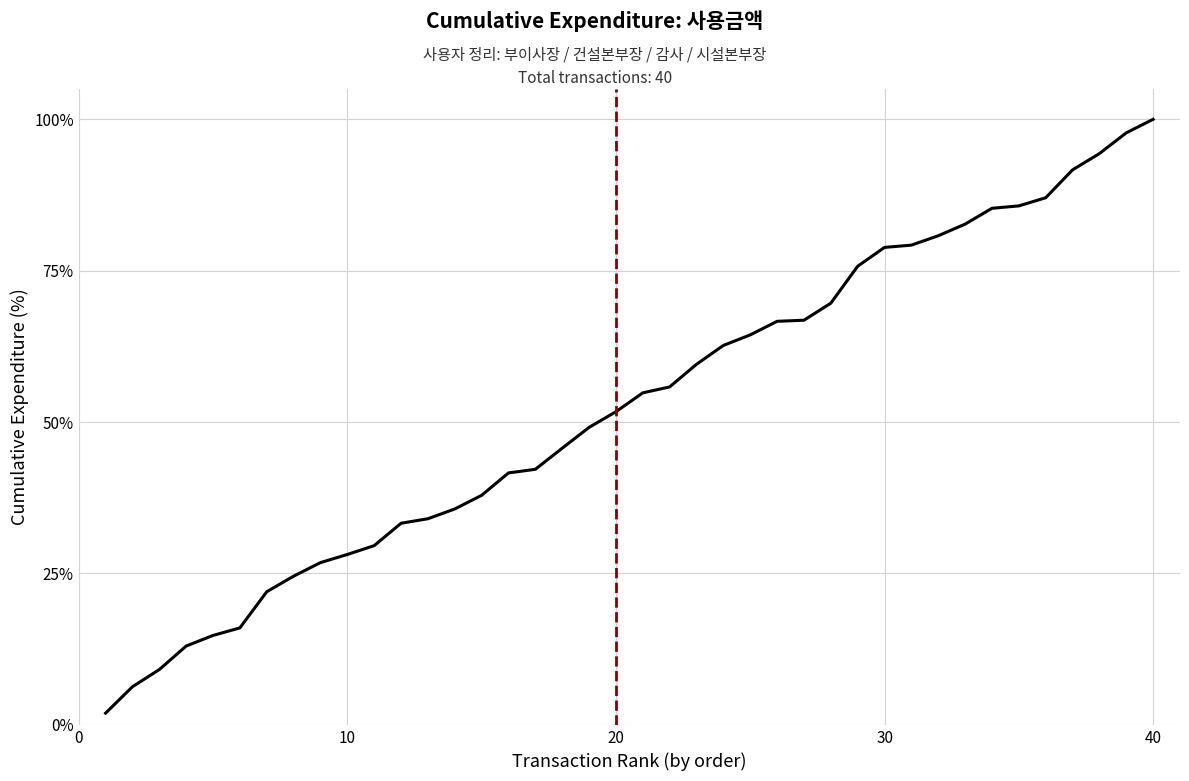

What is the greatest value displayed?

100.0